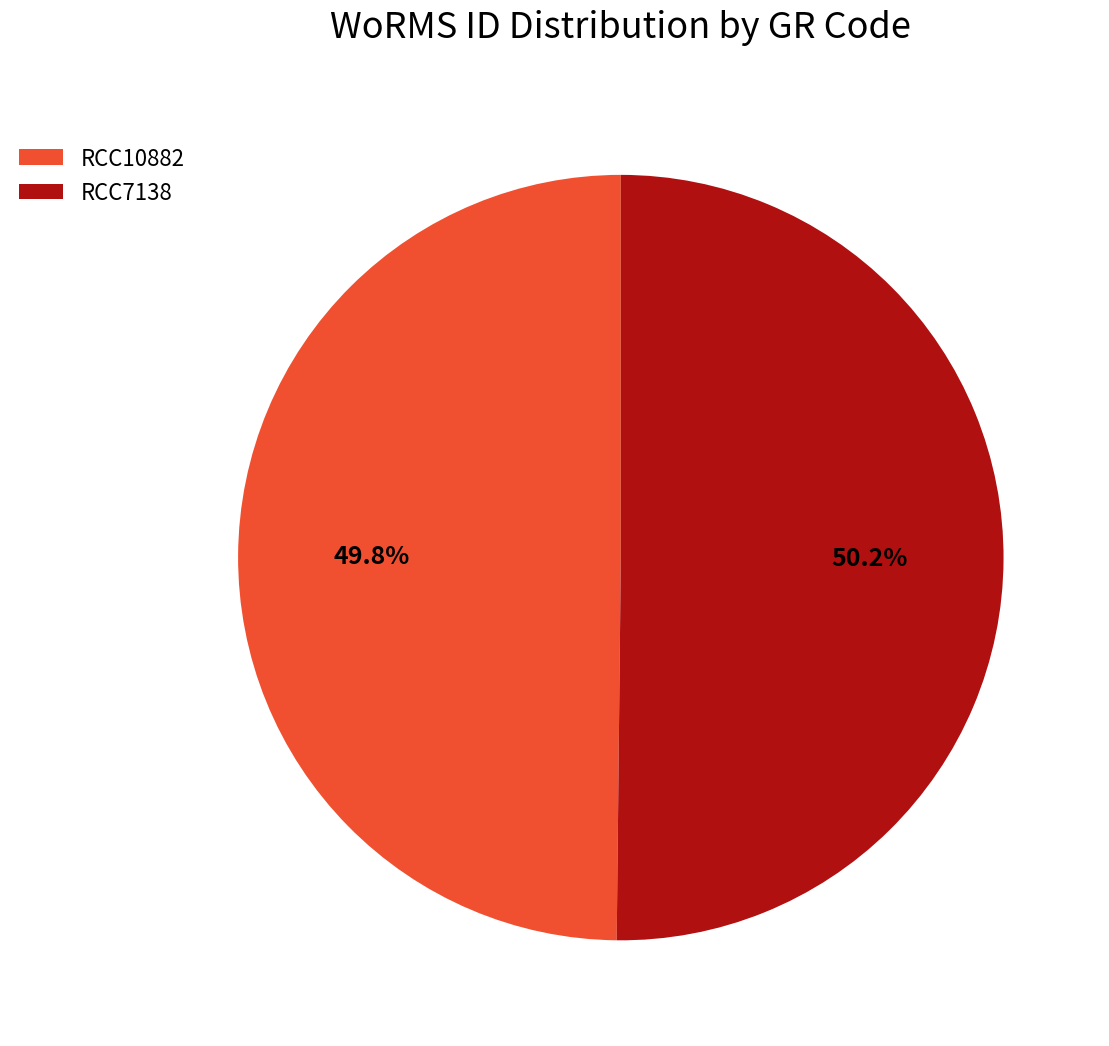

Does any single category account for the majority?

Yes